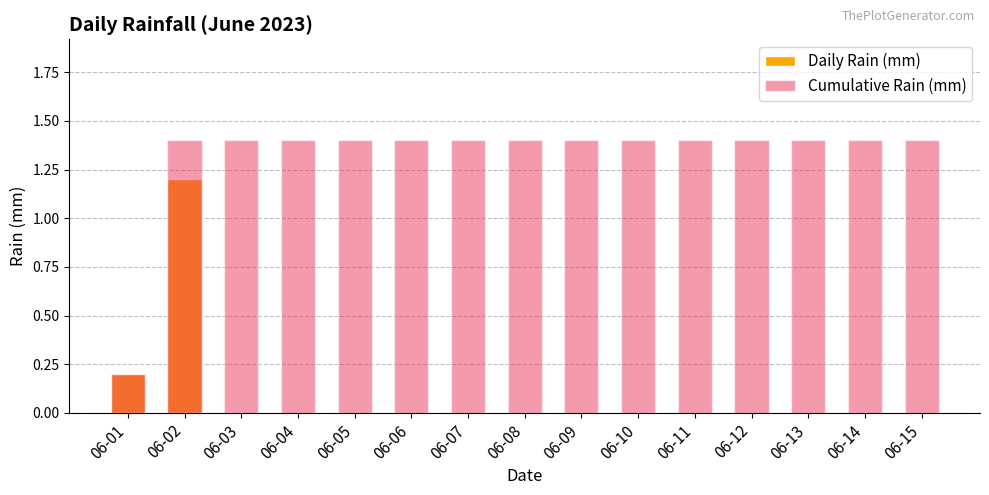

Rank the series by their maximum value, from lowest to highest.

Daily Rain (mm), Cumulative Rain (mm)